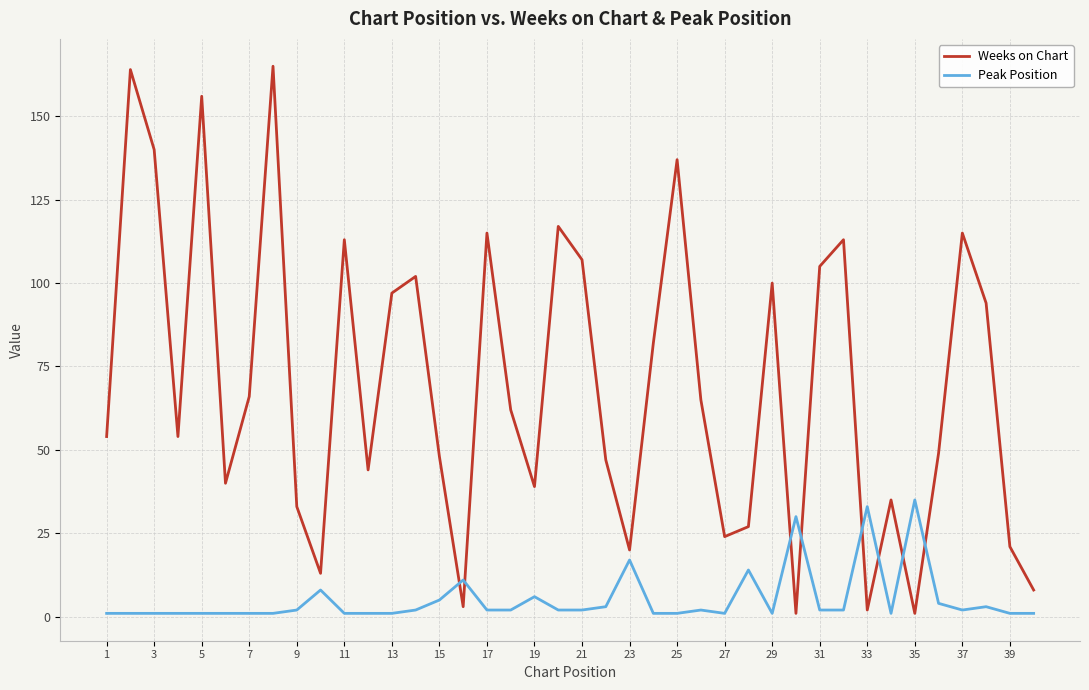

Which series has the largest range (max minus min)?

Weeks on Chart